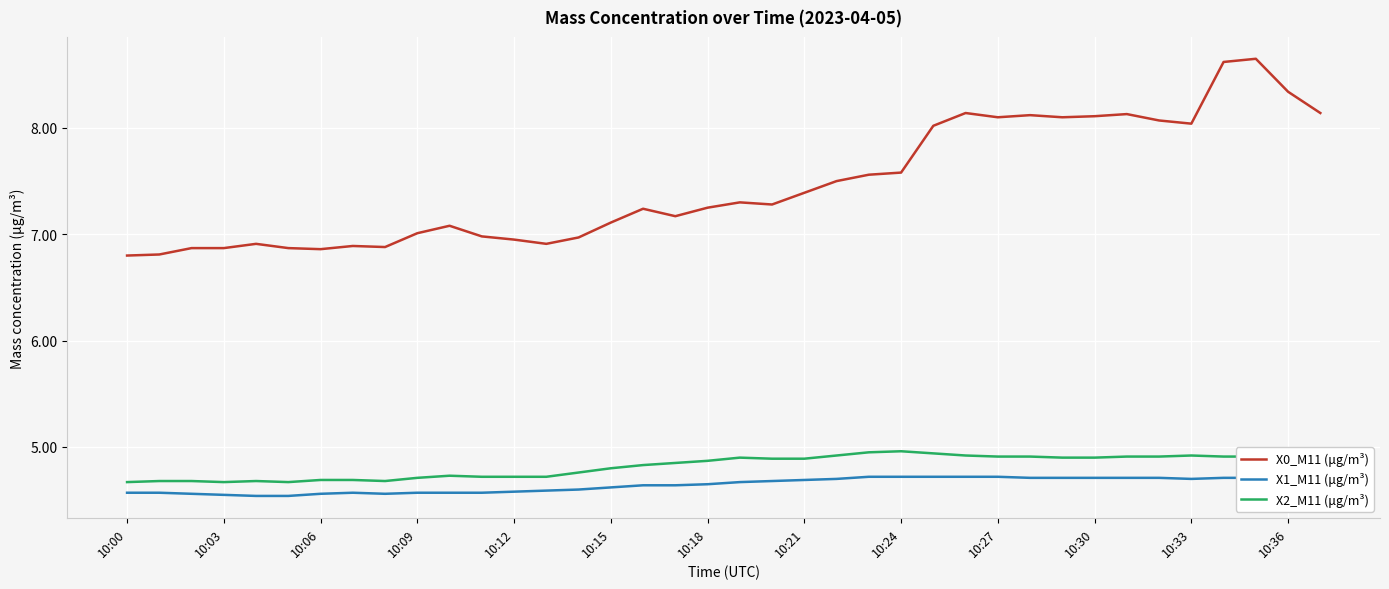

The X0_M11 (μg/m³) series shows 8.0 at 10:33. True or false?

True